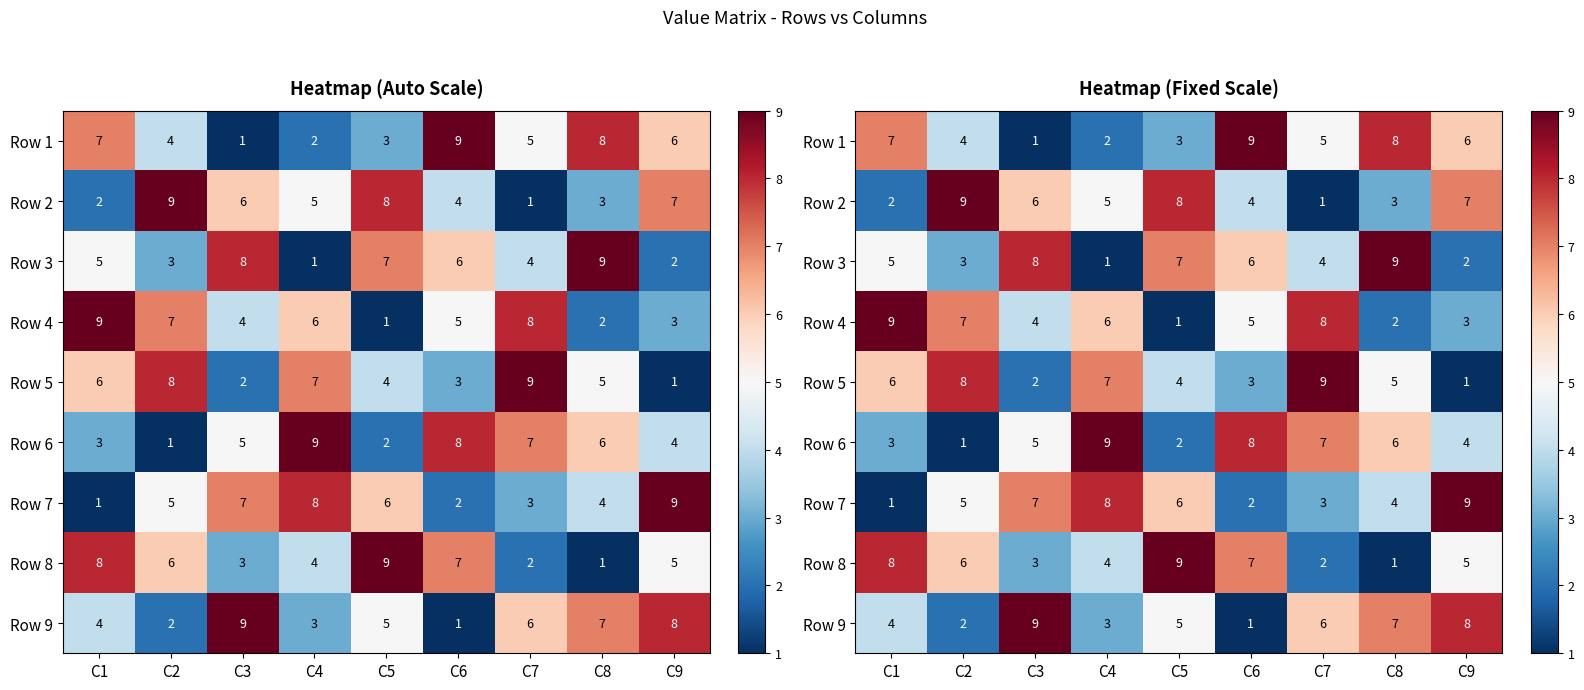

How many Row 5 values are between 3 and 7?

5